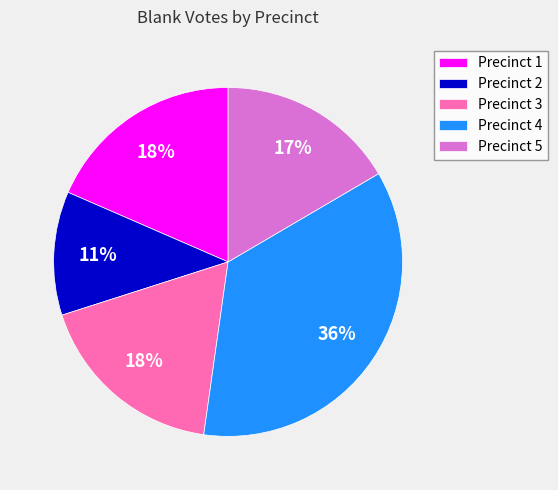

Is Precinct 2 the majority of the pie?

No